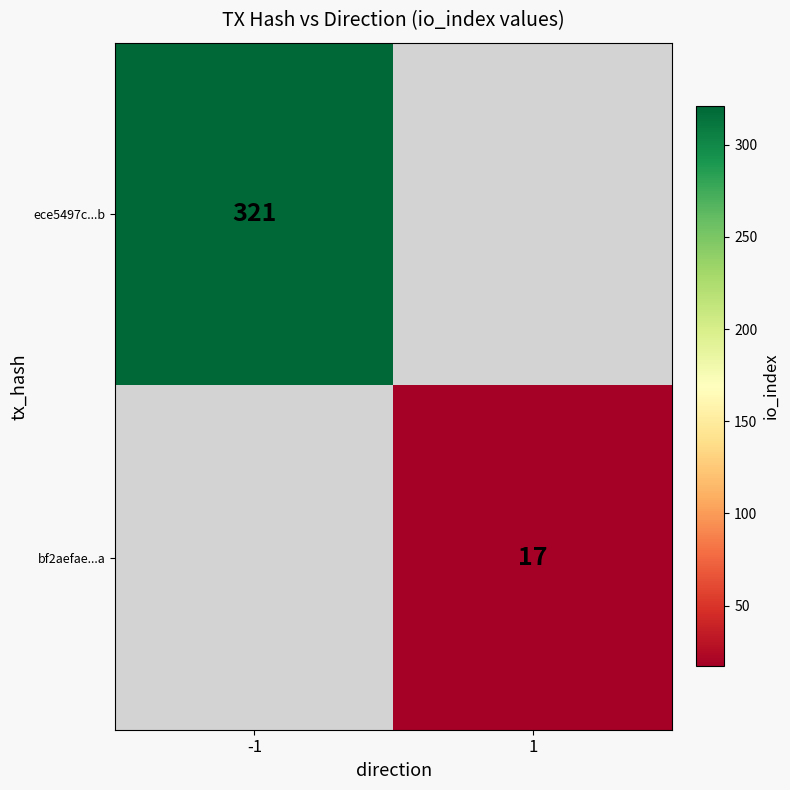

The ece5497c...b series shows 321 at -1. True or false?

True